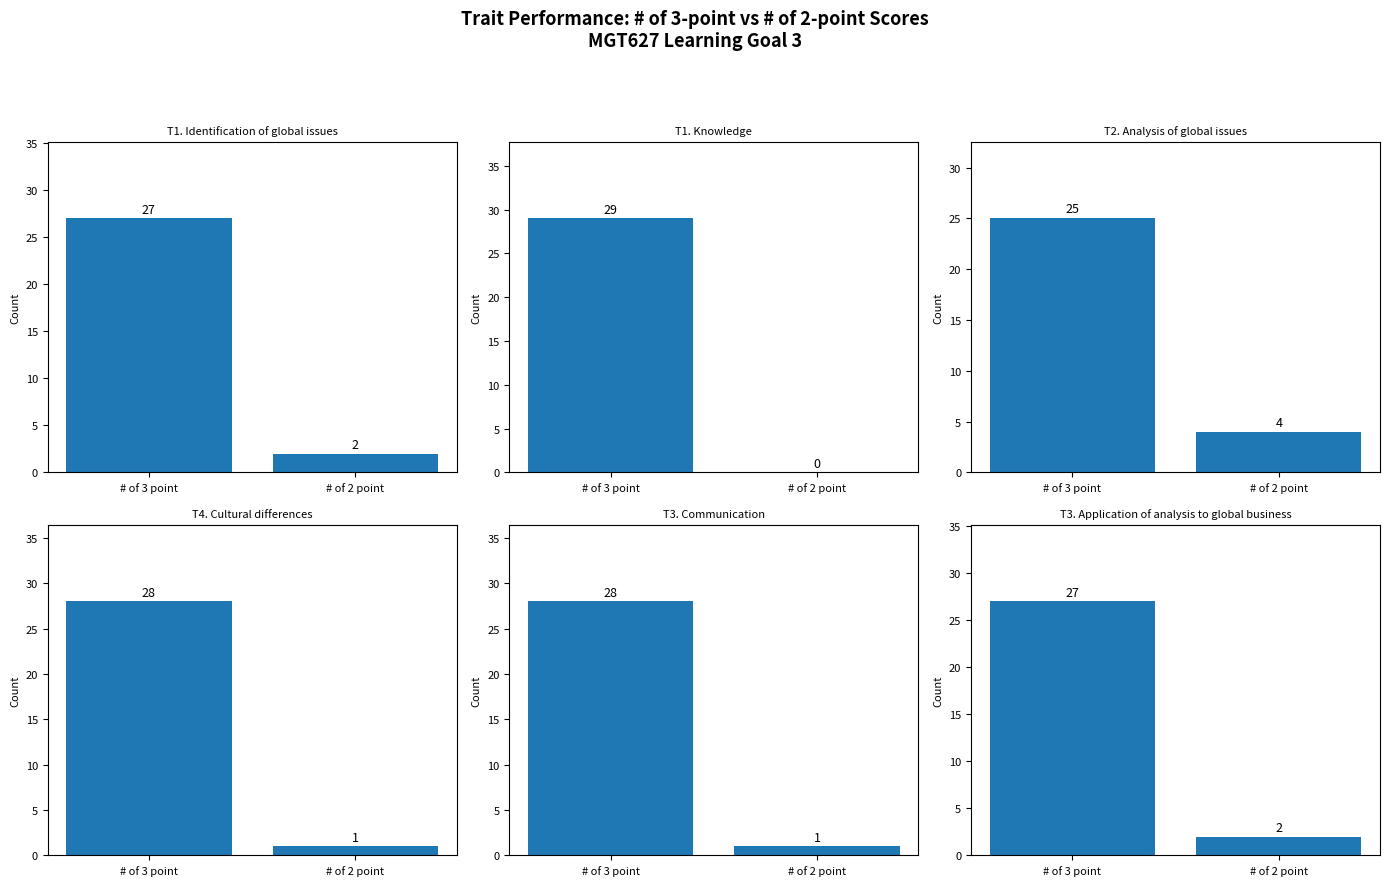

What is the spread (max minus min) of values at # of 3 point?

4